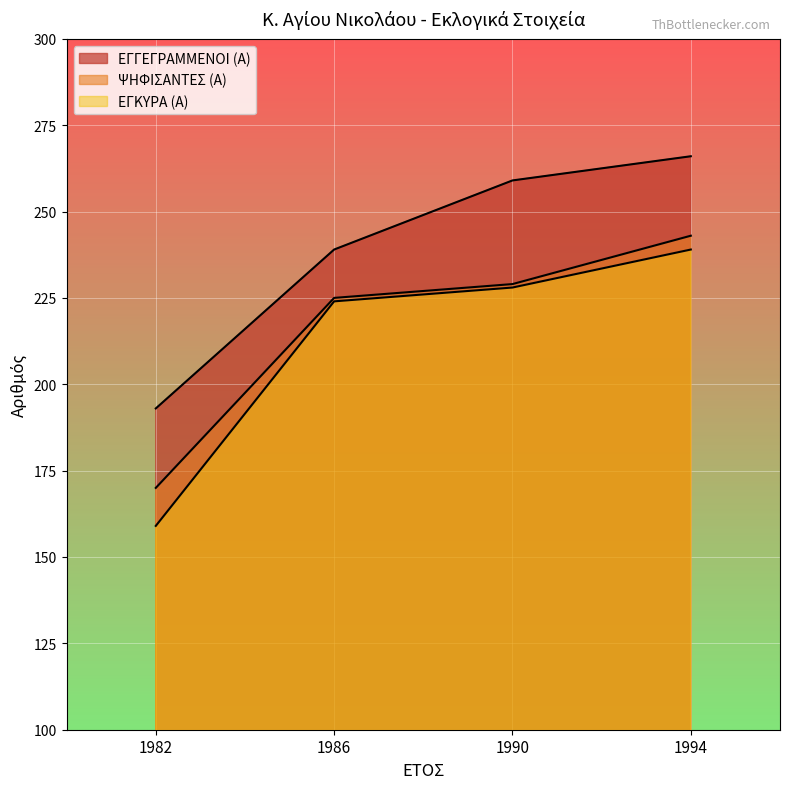

Does the chart display data point markers on the line(s)?

No